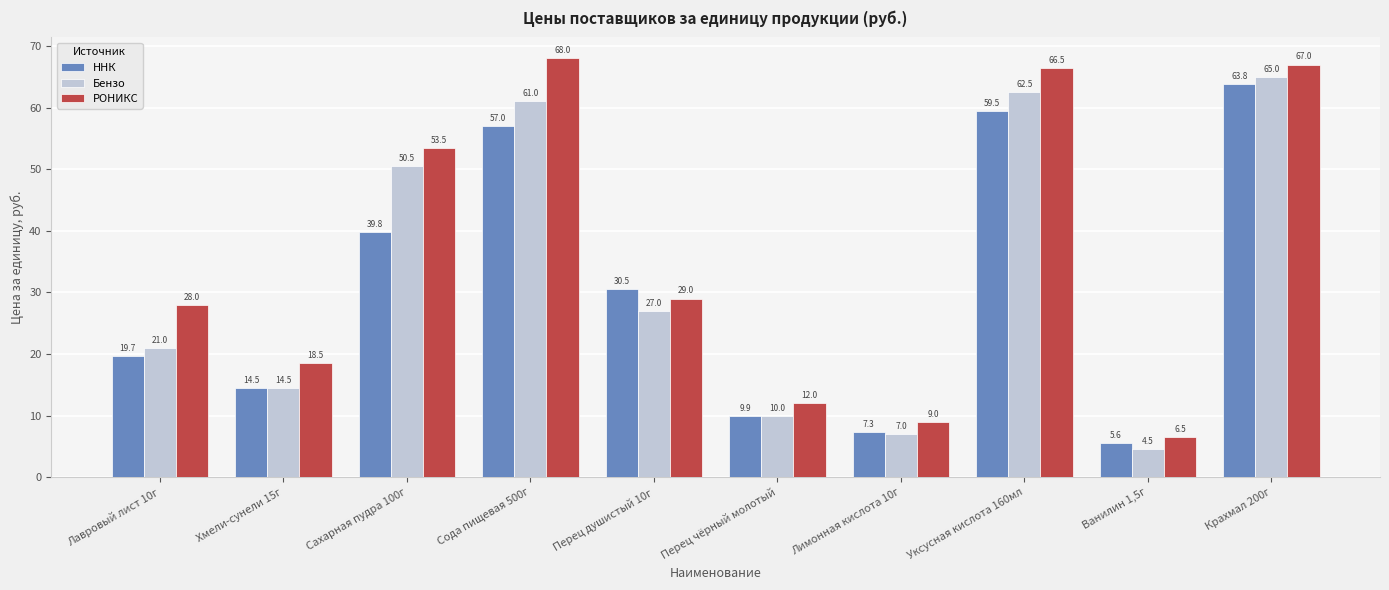

Reading left to right, transcribe all the data shown in this chart.

ННК: Лавровый лист 10г=19.7	Хмели-сунели 15г=14.5	Сахарная пудра 100г=39.8	Сода пищевая 500г=57.0	Перец душистый 10г=30.5	Перец чёрный молотый=9.9	Лимонная кислота 10г=7.3	Уксусная кислота 160мл=59.5	Ванилин 1,5г=5.6	Крахмал 200г=63.8
Бензо: Лавровый лист 10г=21.0	Хмели-сунели 15г=14.5	Сахарная пудра 100г=50.5	Сода пищевая 500г=61.0	Перец душистый 10г=27.0	Перец чёрный молотый=10.0	Лимонная кислота 10г=7.0	Уксусная кислота 160мл=62.5	Ванилин 1,5г=4.5	Крахмал 200г=65.0
РОНИКС: Лавровый лист 10г=28.0	Хмели-сунели 15г=18.5	Сахарная пудра 100г=53.5	Сода пищевая 500г=68.0	Перец душистый 10г=29.0	Перец чёрный молотый=12.0	Лимонная кислота 10г=9.0	Уксусная кислота 160мл=66.5	Ванилин 1,5г=6.5	Крахмал 200г=67.0